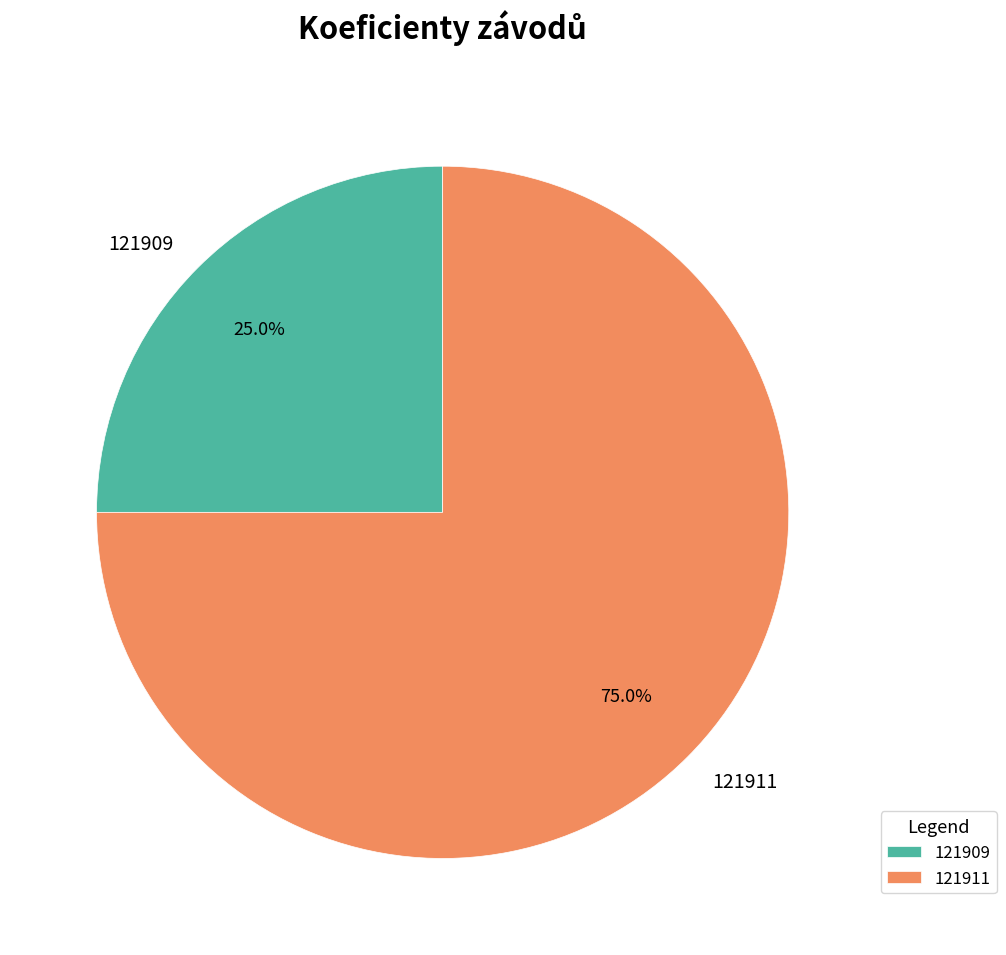

How many segments does this pie chart have?

2